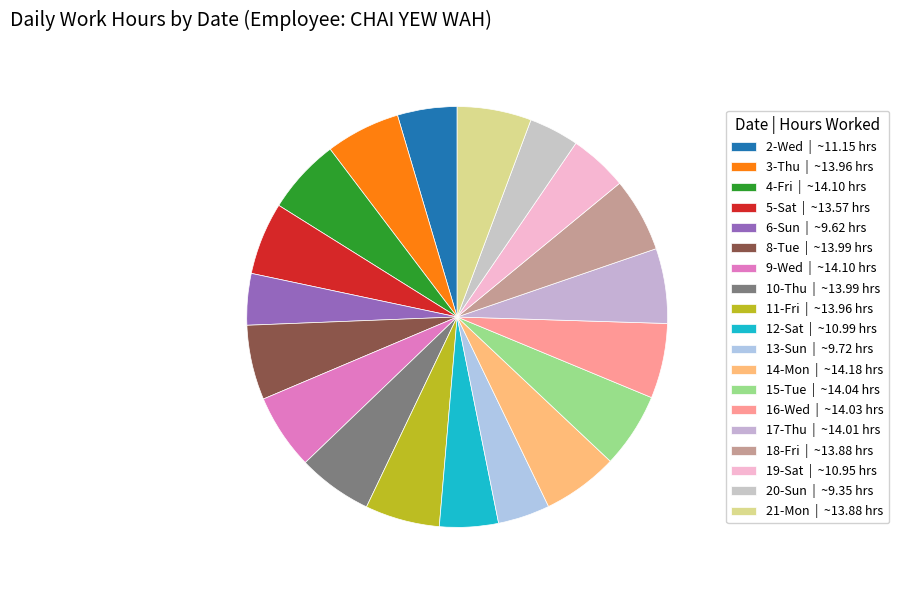

The 4-Fri slice represents 6% of the pie. True or false?

True